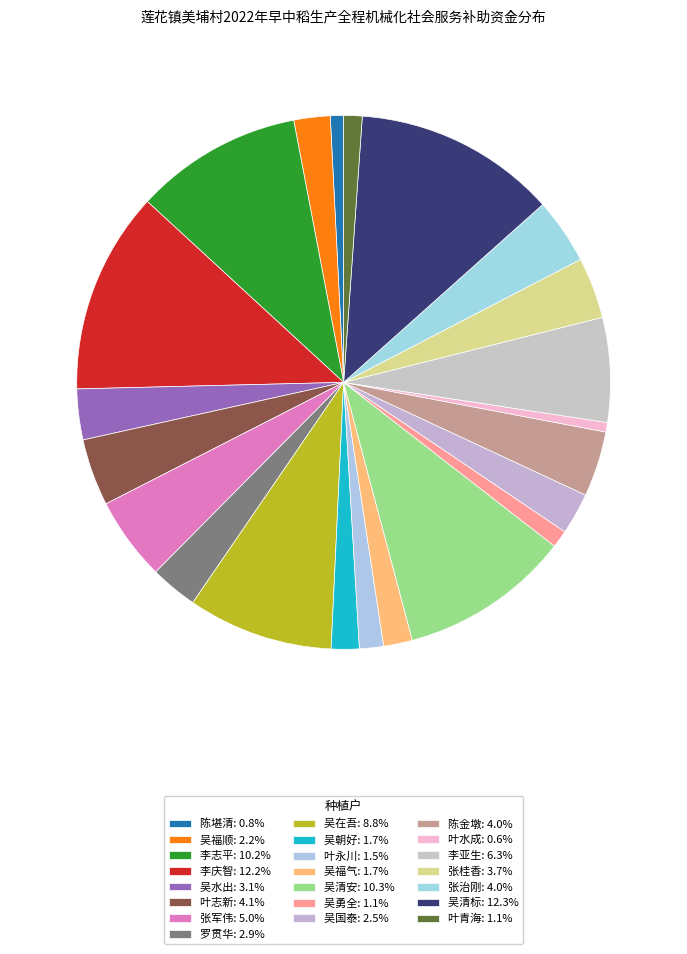

How many segments does this pie chart have?

22